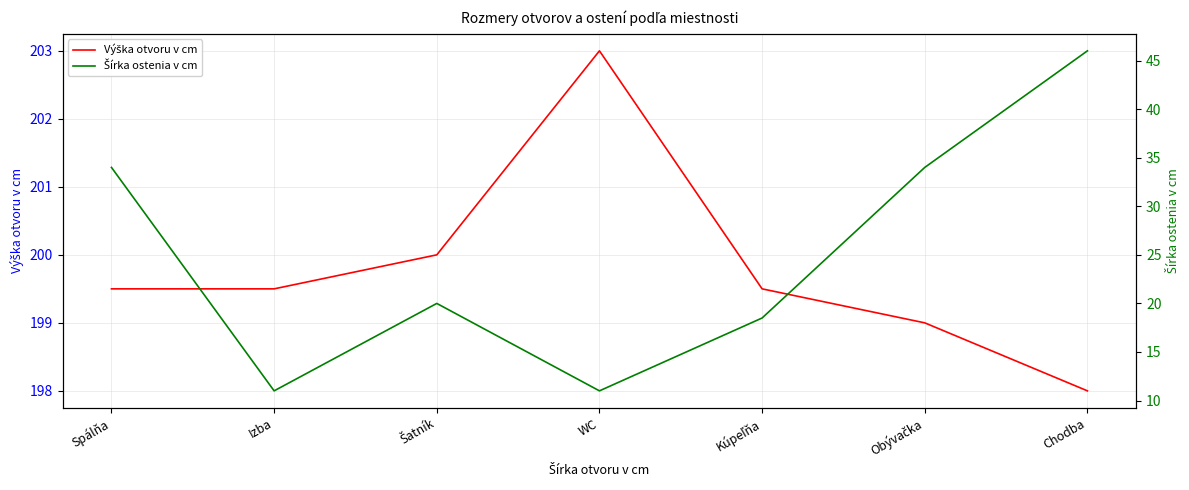

Is the value of Šírka ostenia v cm at Spálňa greater than the value of Výška otvoru v cm at Izba?

No